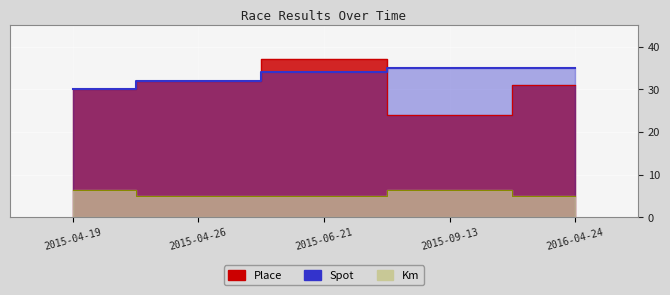

Reading left to right, what are all the values shown in this chart?

Place: 2015-04-19=30.0	2015-04-26=32.0	2015-06-21=37.0	2015-09-13=24.0	2016-04-24=31.0
Spot: 2015-04-19=30.0	2015-04-26=32.0	2015-06-21=34.0	2015-09-13=35.0	2016-04-24=35.0
Km: 2015-04-19=6.5	2015-04-26=5.0	2015-06-21=5.0	2015-09-13=6.5	2016-04-24=5.0